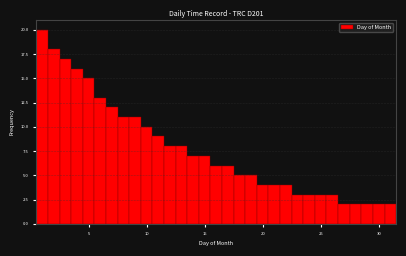

Read against the x-axis, roughly where is the centre of the tallest bar?

1.0